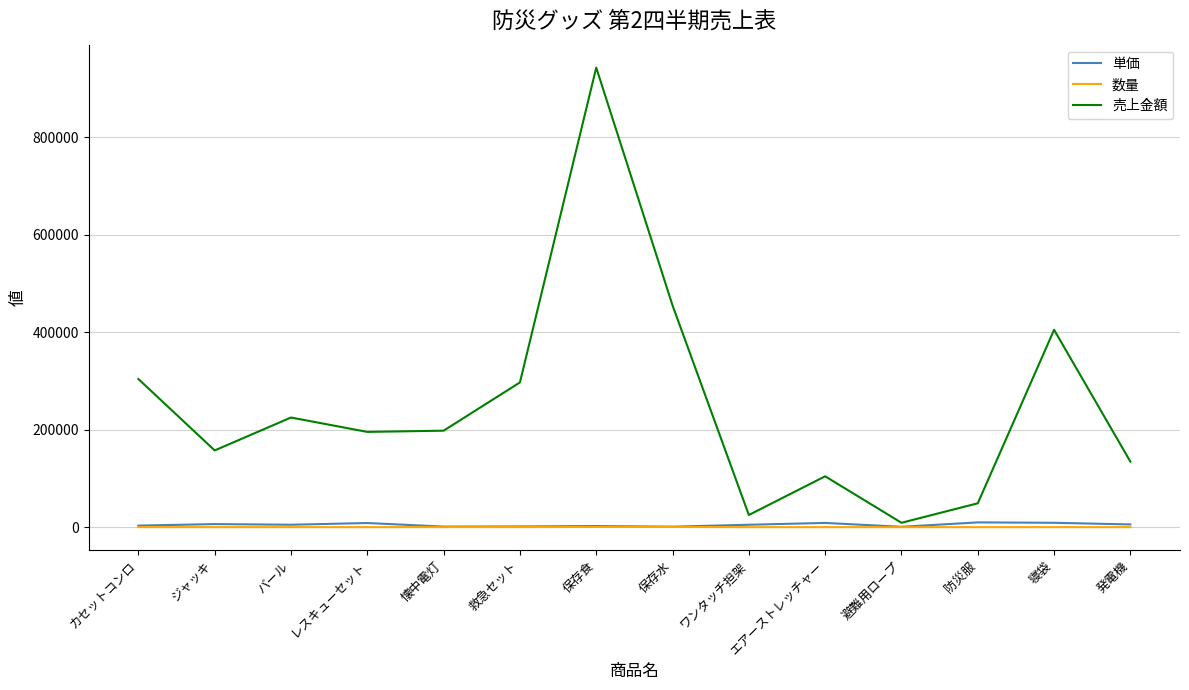

How many distinct data groups are displayed?

3